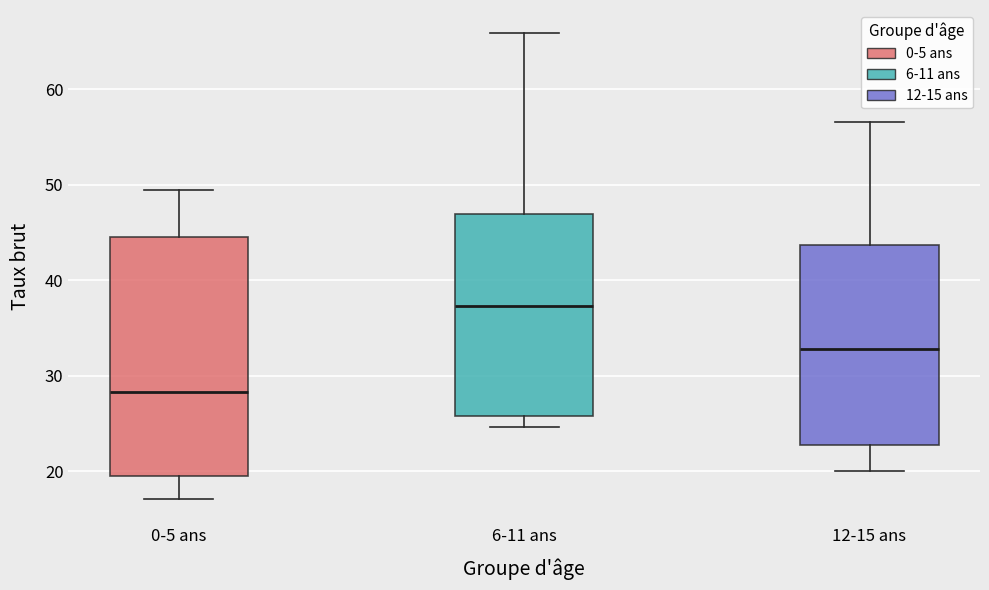

Comparing the boxes themselves (not the whiskers), which one is the tallest?

0-5 ans